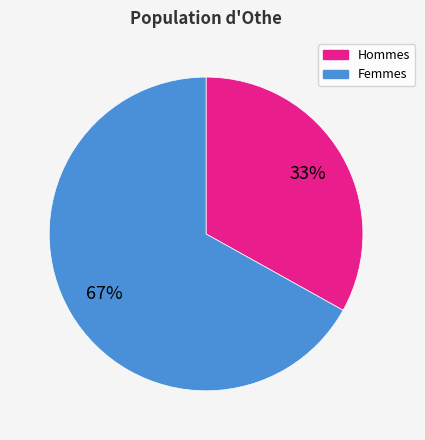

Does any single category account for the majority?

Yes